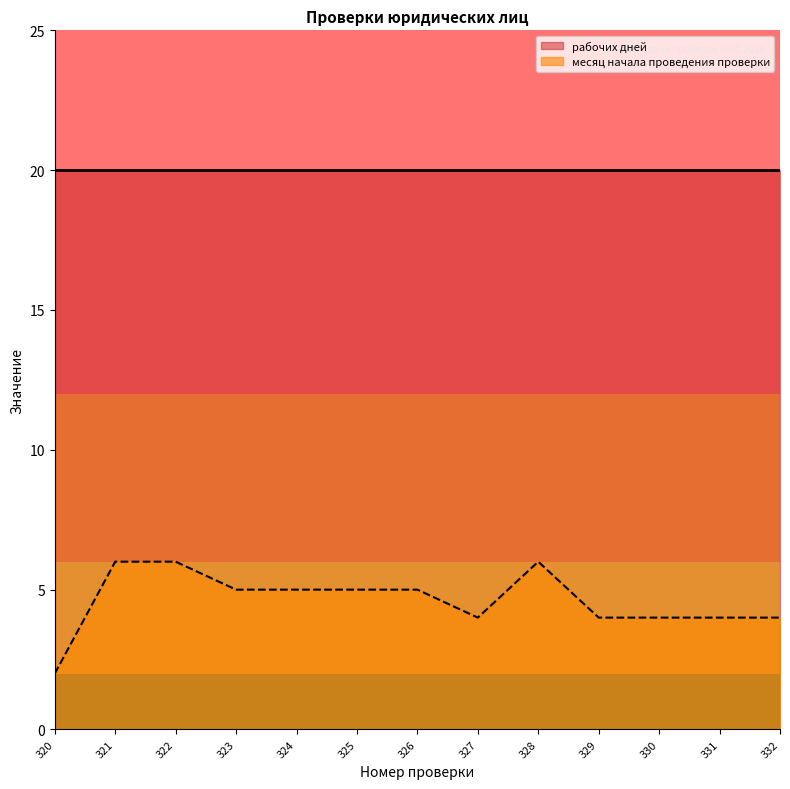

True or false: the data has more than 2 interior local peaks.

False